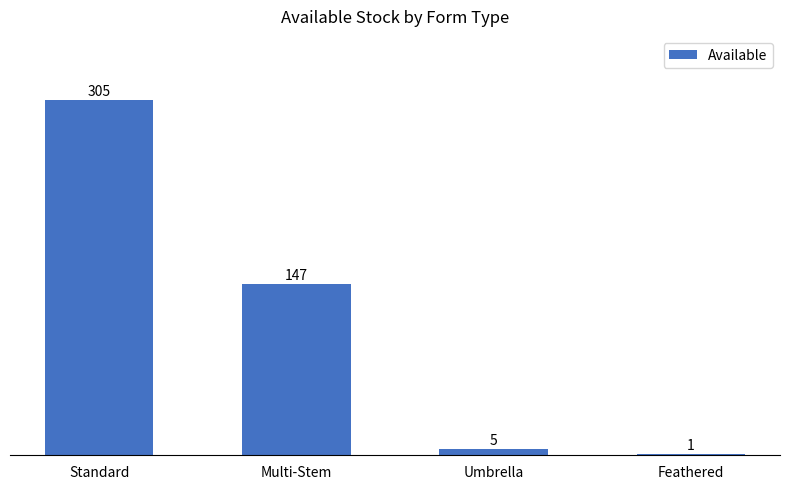

True or false: the data shows 5 at Umbrella.

True